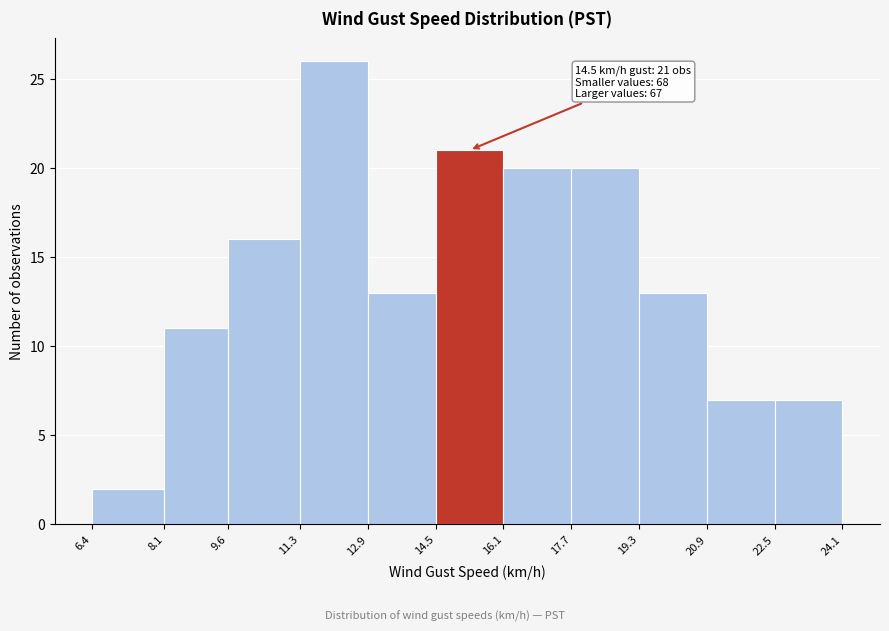

Over which range of the x-axis is the bar tallest?

11.3 to 12.9